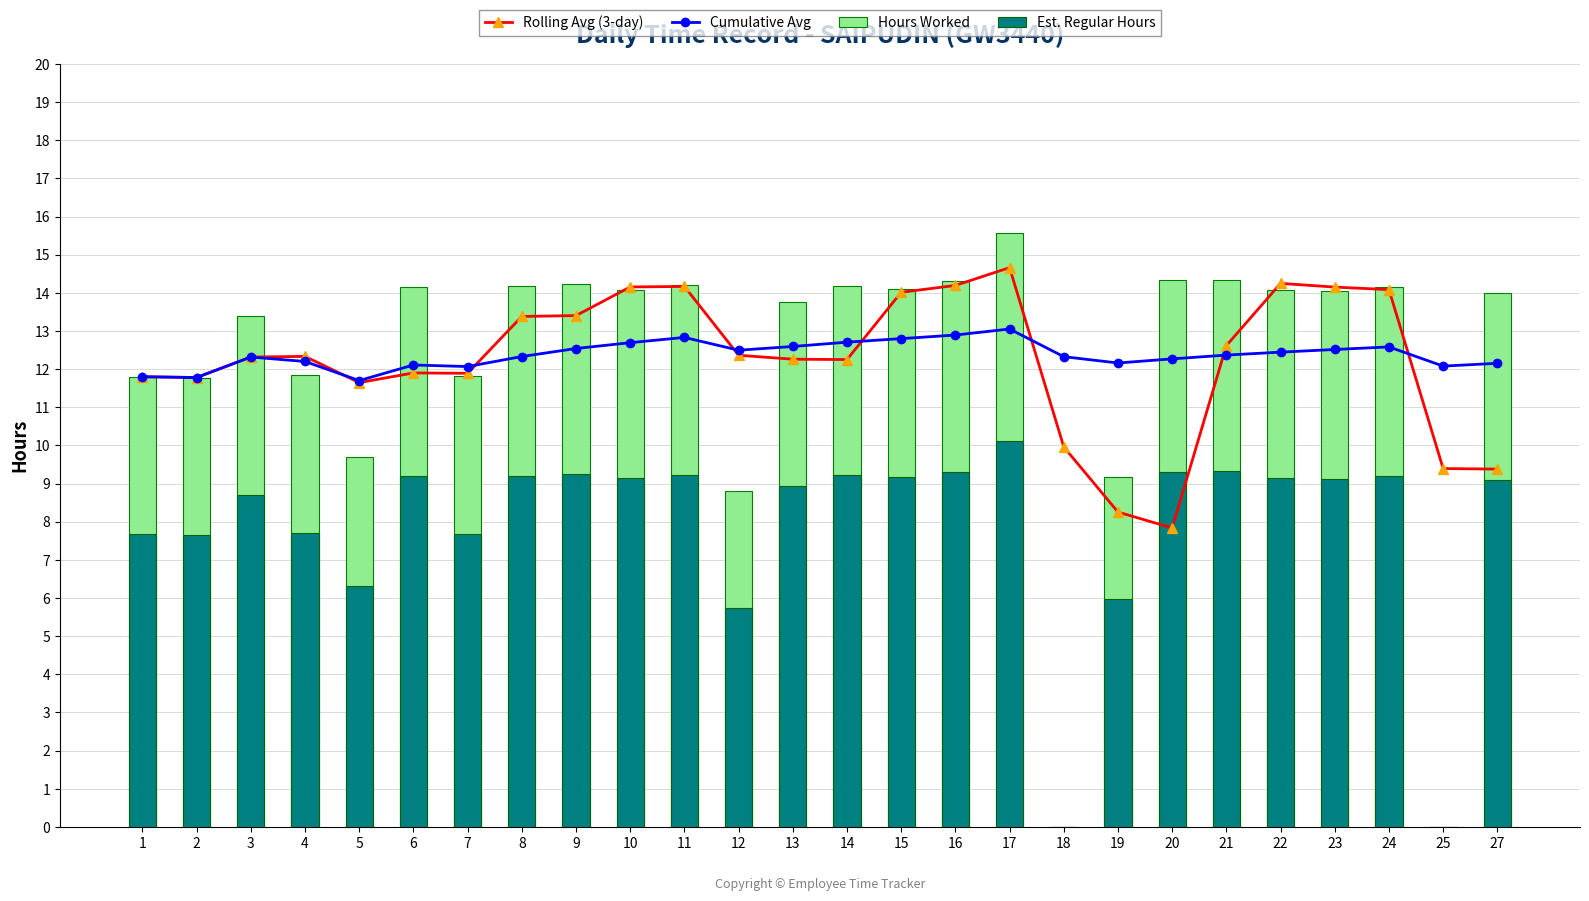

What is the sum of the Cumulative Avg values at 22 and 6?

24.6